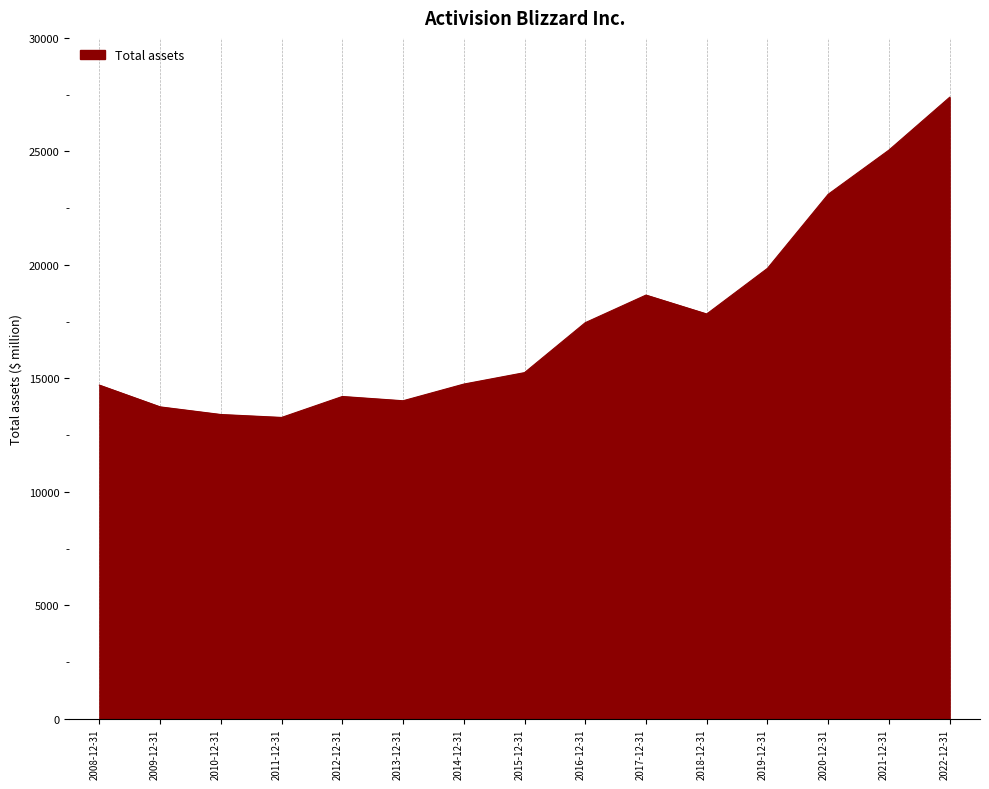

At which label is the value closest to 20330?

2019-12-31